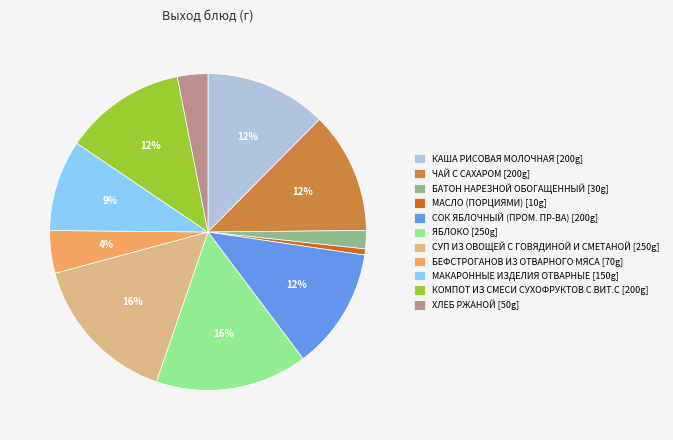

What is the ratio of the value at МАКАРОННЫЕ ИЗДЕЛИЯ ОТВАРНЫЕ to the value at СУП ИЗ ОВОЩЕЙ С ГОВЯДИНОЙ И СМЕТАНОЙ?

0.6